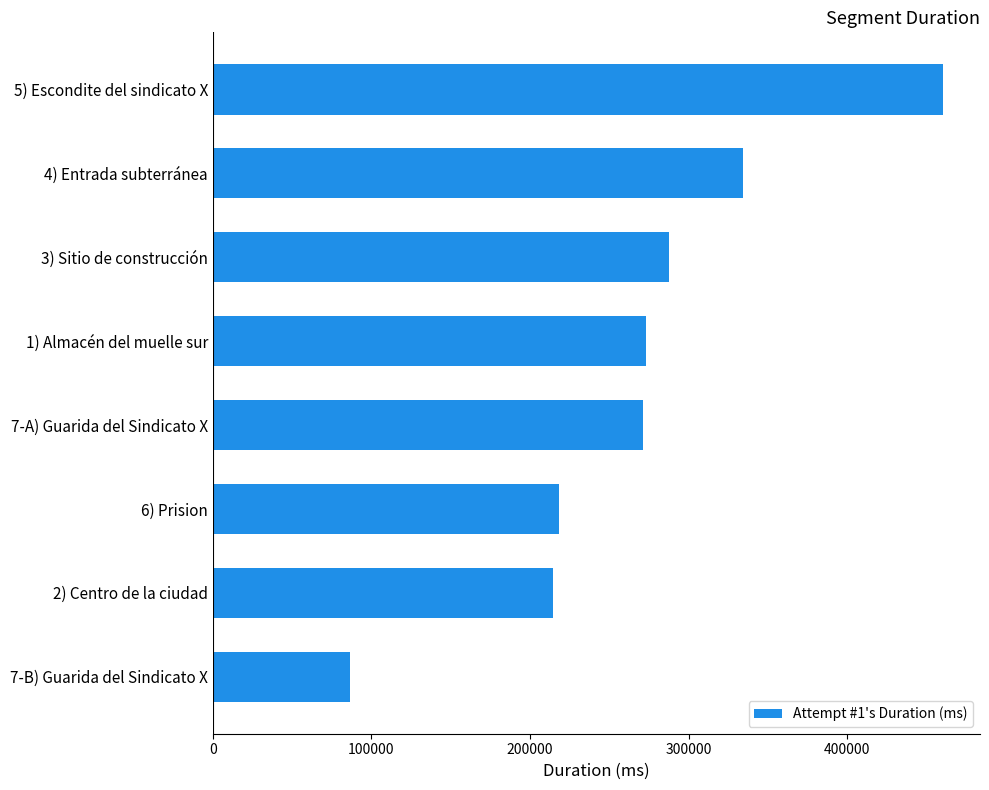

What is the difference between the values at 4) Entrada subterránea and 5) Escondite del sindicato X?

126513